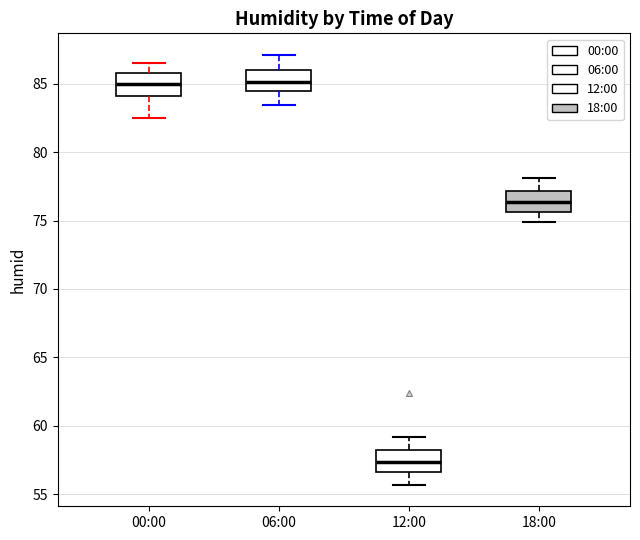

Reading left to right, read every box against the y-axis: the position of its median line, the range the box covers, and the ends of its whiskers. The values are not printed on the chart, so give them approximately, as read against the axis.

00:00: median 85.0, box 84.0 to 86.0, whiskers 82.5 to 86.5
06:00: median 85.0, box 84.5 to 86.0, whiskers 83.5 to 87.0
12:00: median 57.5, box 56.5 to 58.5, whiskers 55.5 to 59.0
18:00: median 76.5, box 75.5 to 77.0, whiskers 75.0 to 78.0